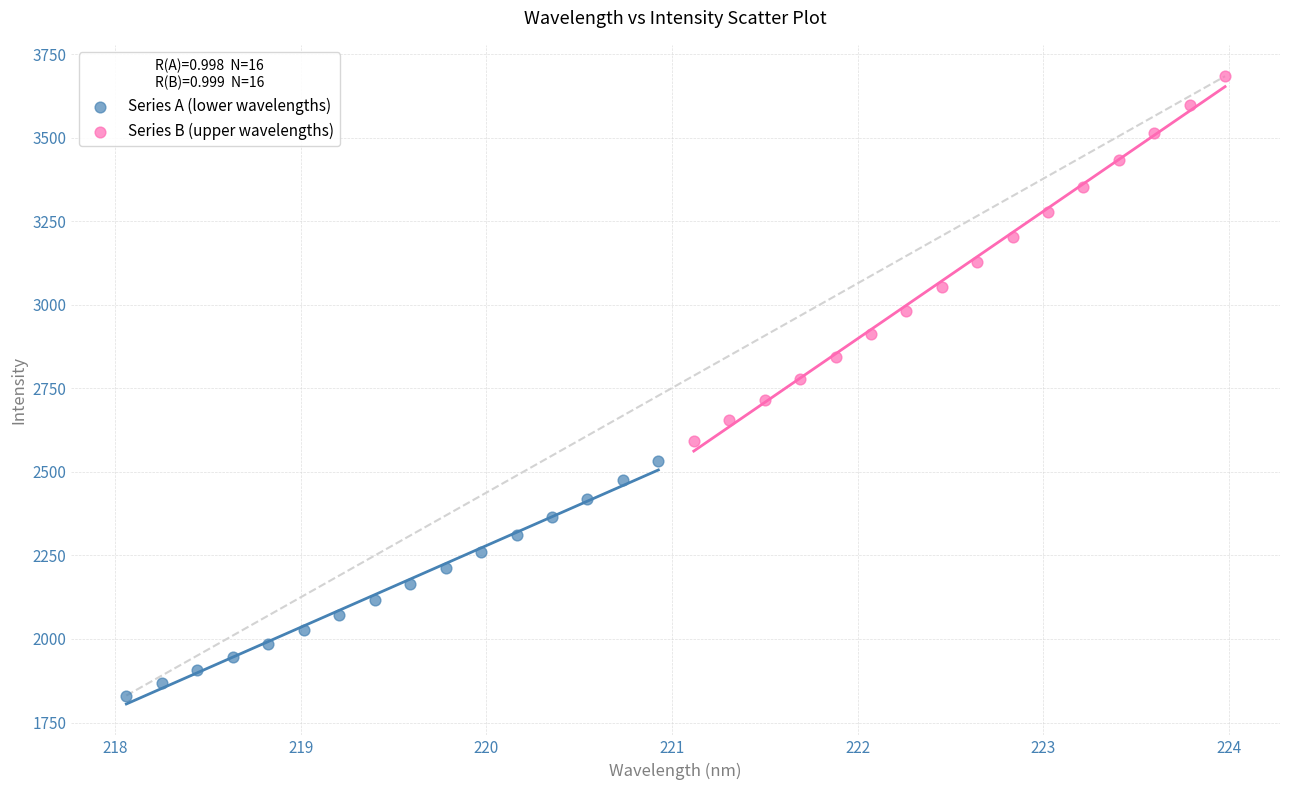

Which series contains the highest Y value?

Series B (upper wavelengths)